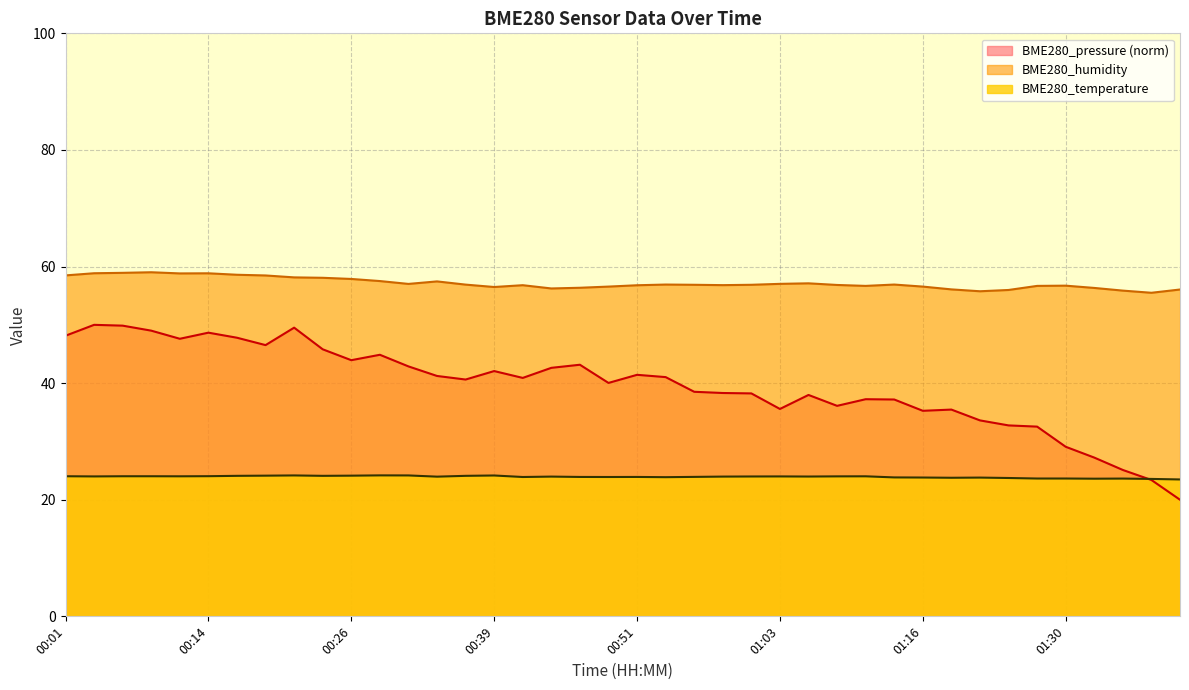

How many times do BME280_temperature and BME280_pressure cross each other?

1